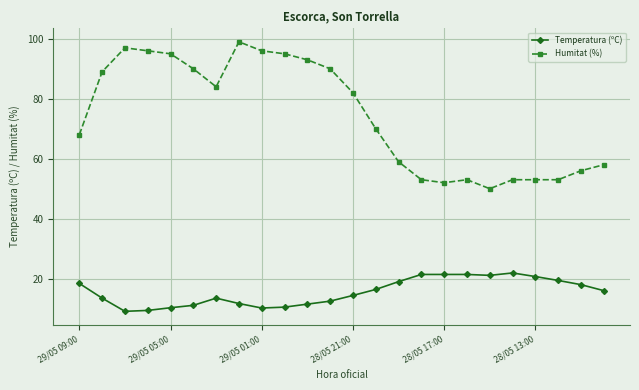

Which series has the widest spread of values?

Humitat (%)